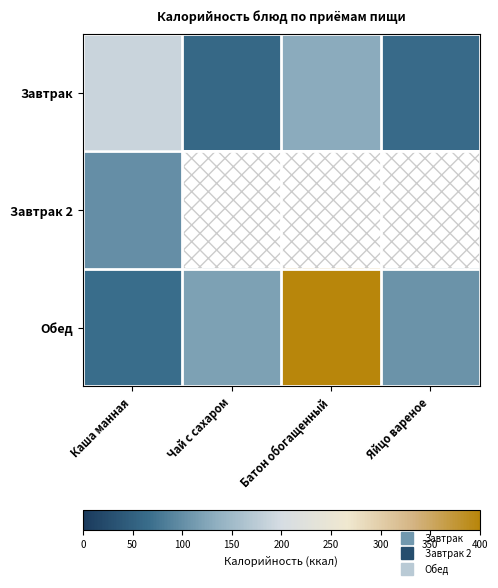

What is the difference between the maximum and minimum values in the Обед series?

332.6